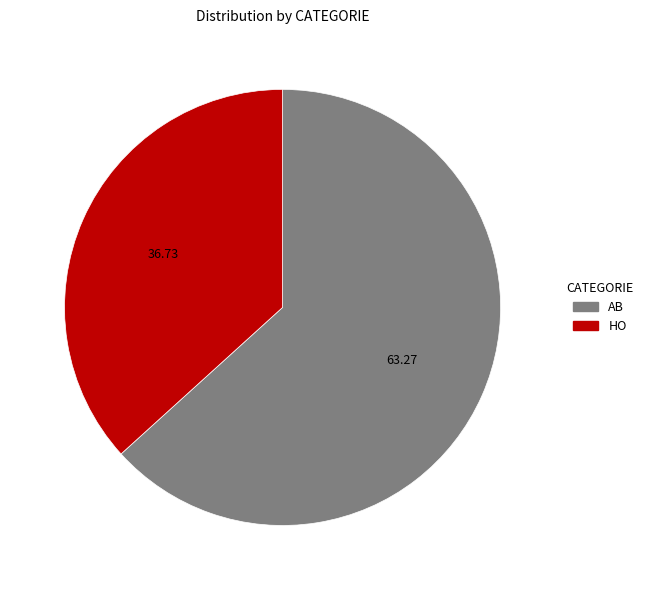

Count the number of slices in the pie.

2